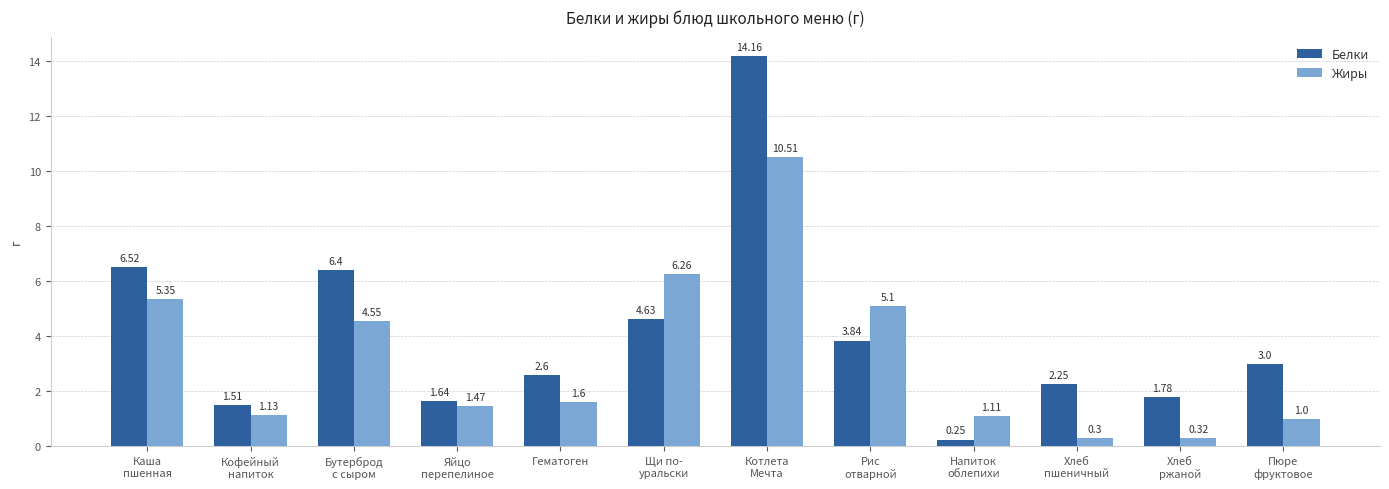

Which category has the highest value across all series?

Котлета
Мечта